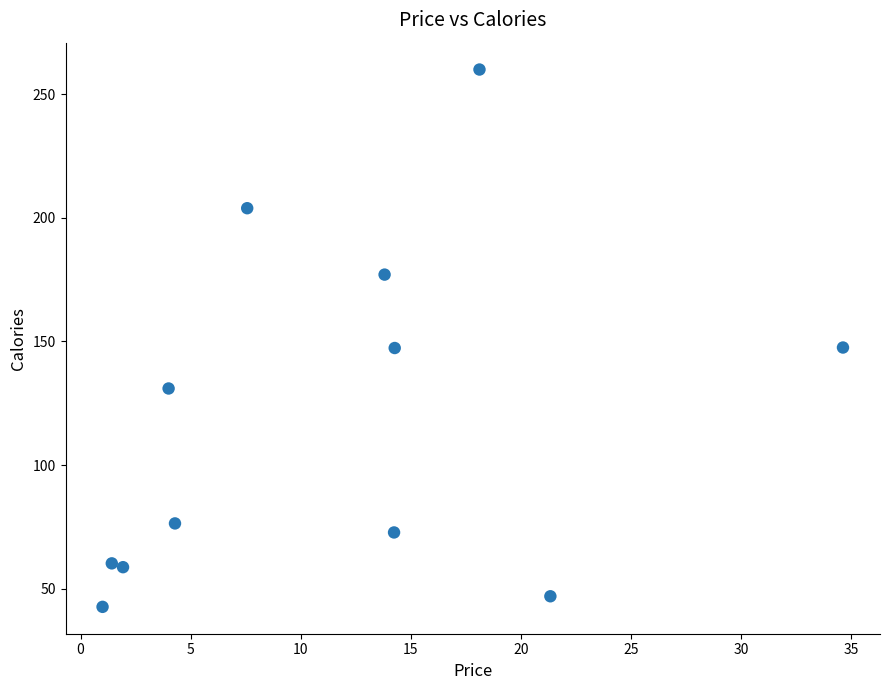

What is the range of Y values (max minus min)?

217.2